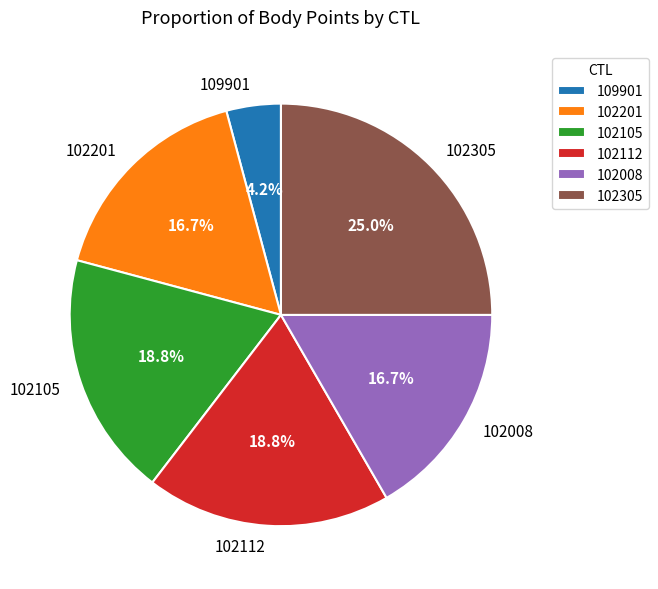

To the nearest percent, what portion does 102105 represent?

19%